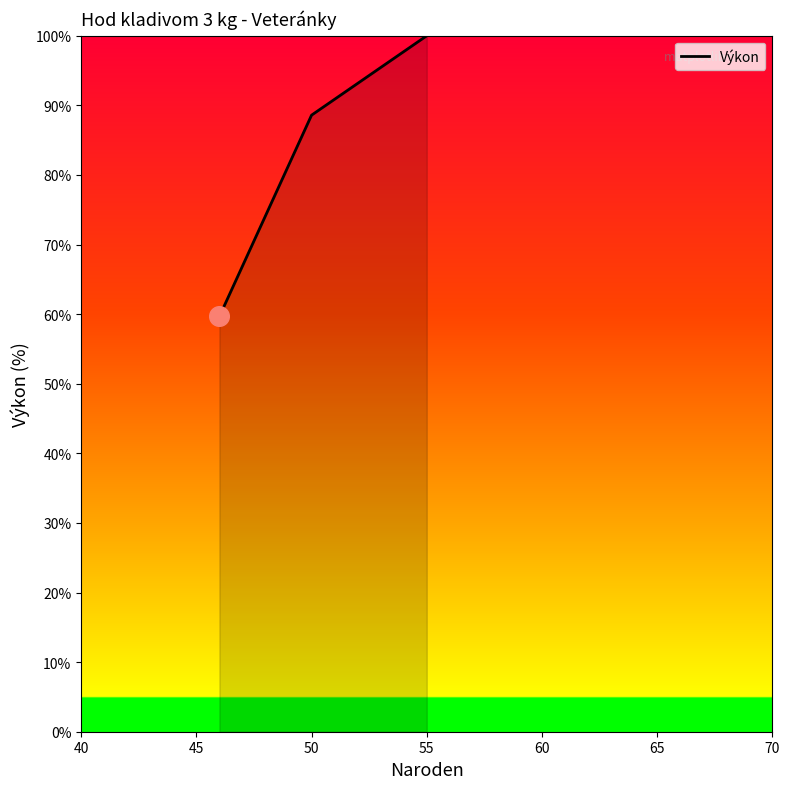

What is the average value?

82.8